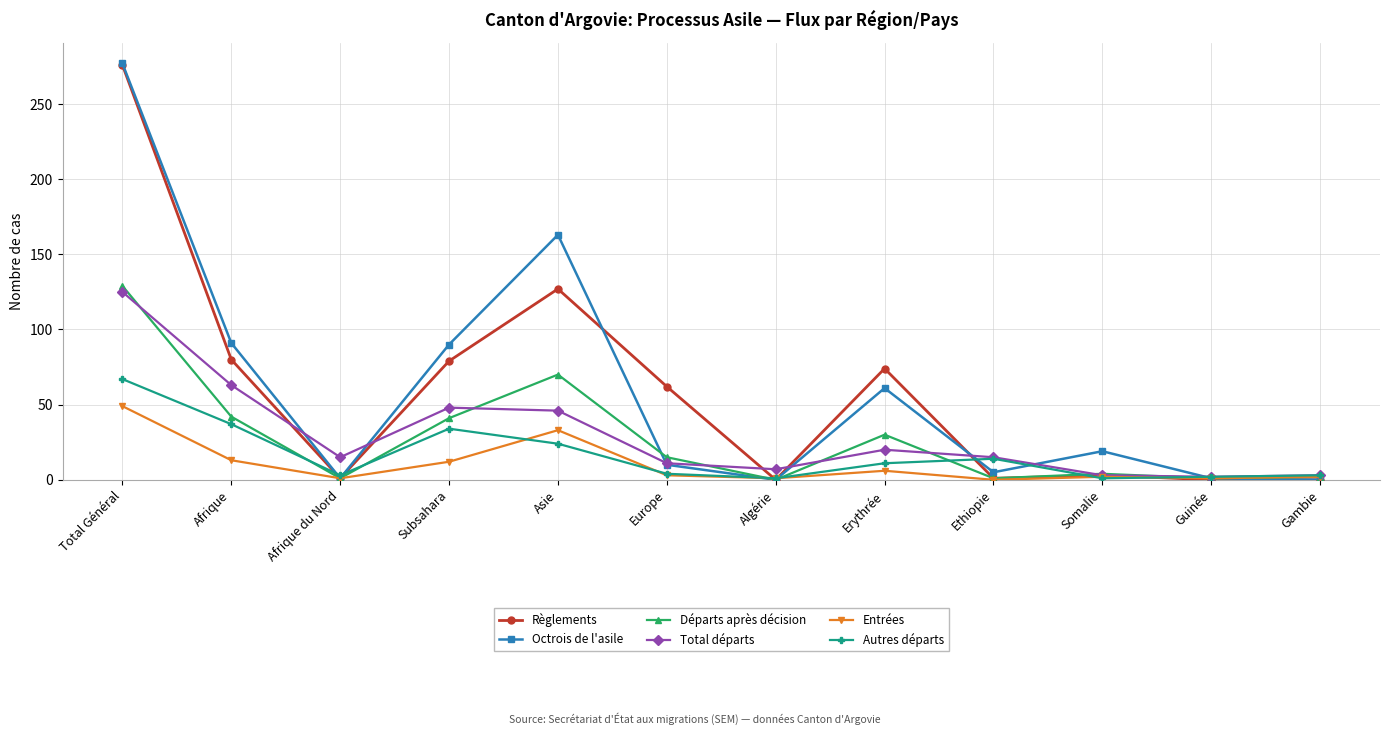

The value of Règlements at Gambie is 166. True or false?

False